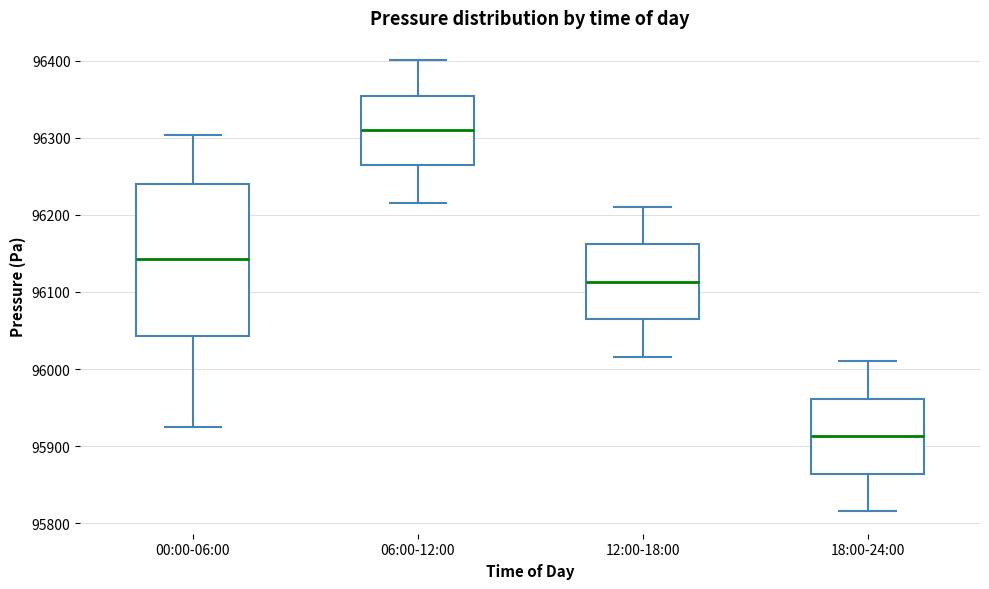

Where is the upper edge of the box for 06:00-12:00 on the y-axis? The values are not printed on the chart, so give them approximately, as read against the axis.

96350